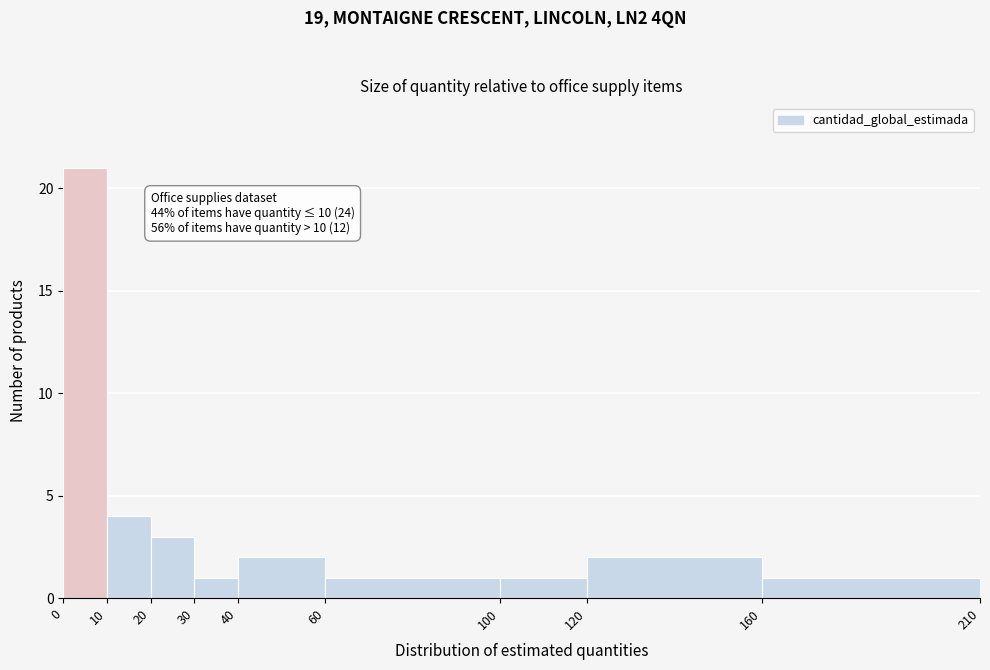

Over which range of the x-axis is the bar tallest?

0 to 10